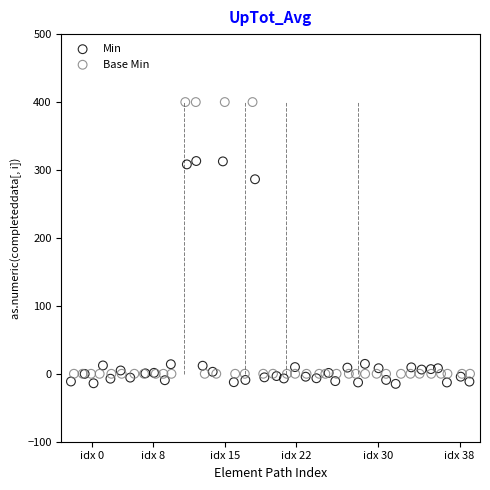

Which series has the widest spread of Y values?

Base Min